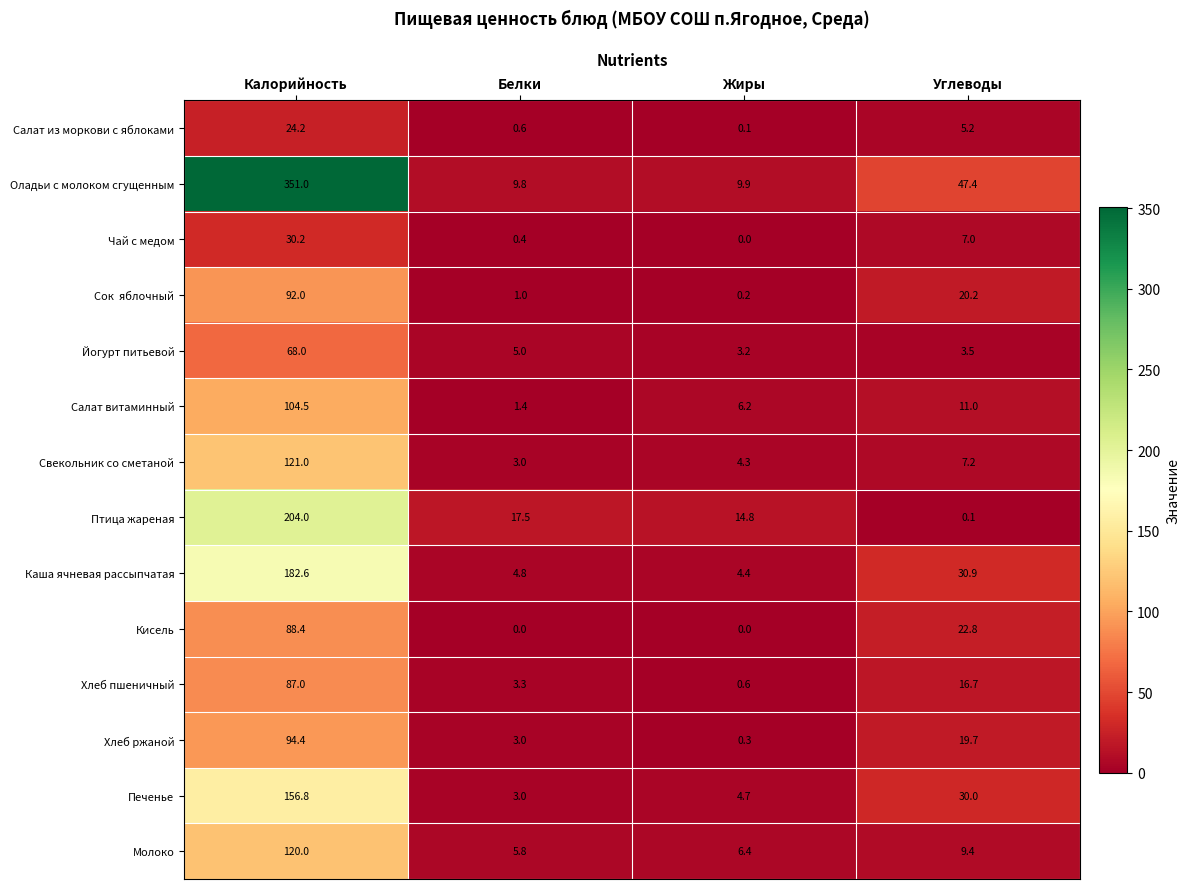

What is the sum of all Хлеб ржаной values?

117.4